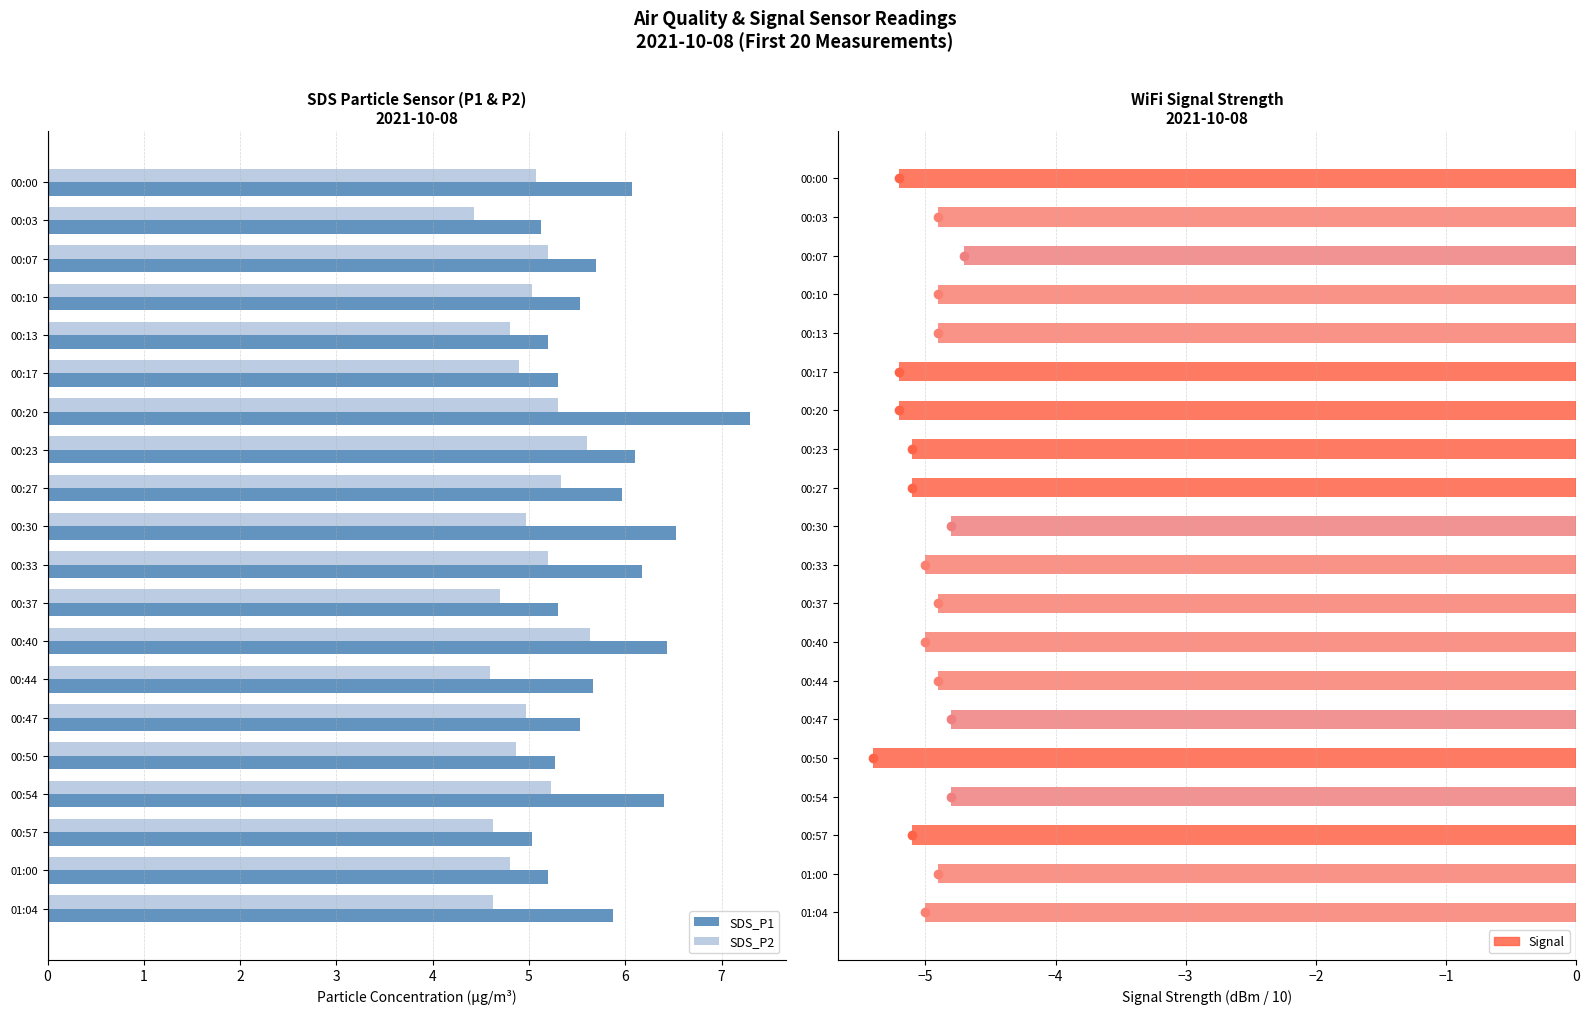

How many groups of bars are there?

20